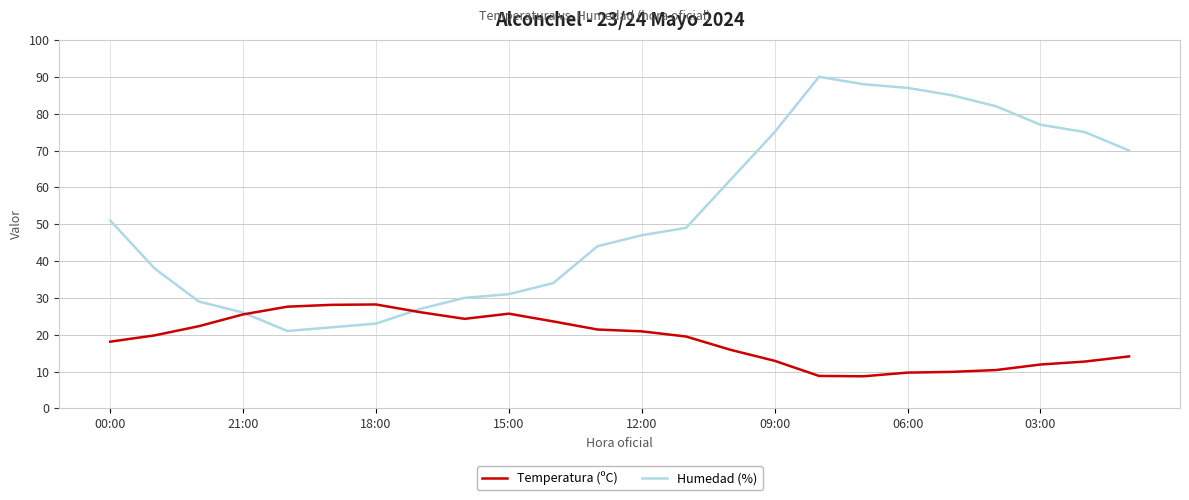

What is the highest value of the Temperatura (ºC) series?

28.2